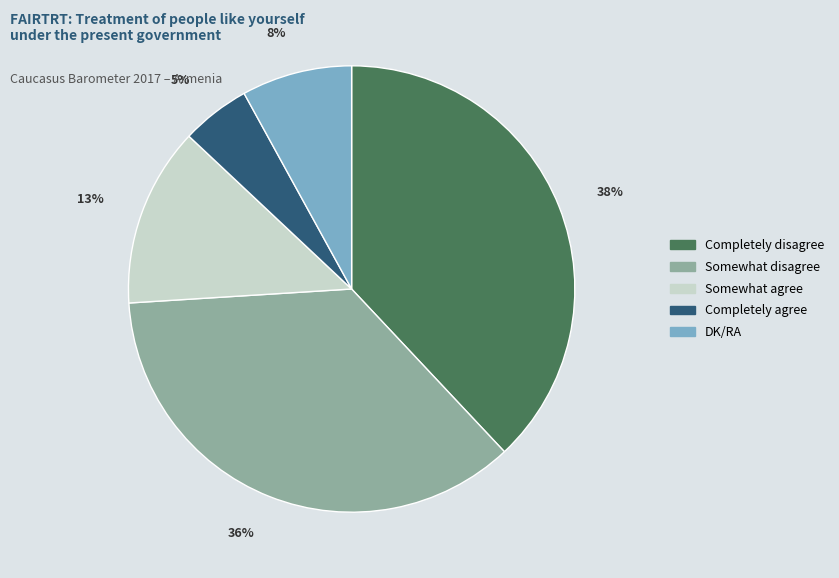

Between Completely disagree and Somewhat agree, which is larger?

Completely disagree